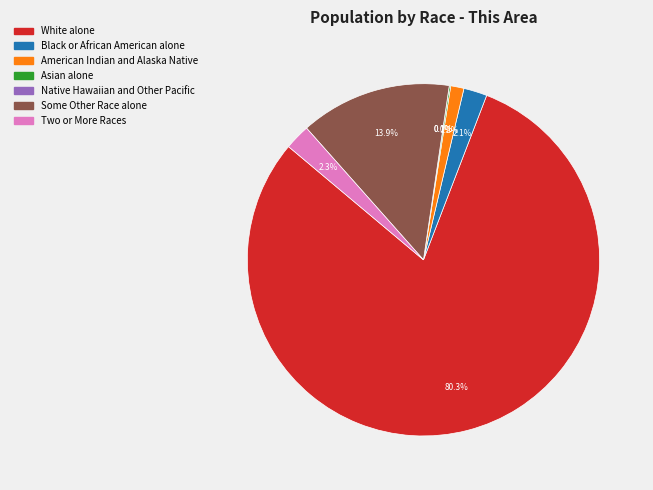

Between American Indian and Alaska Native and Native Hawaiian and Other Pacific, which is larger?

American Indian and Alaska Native